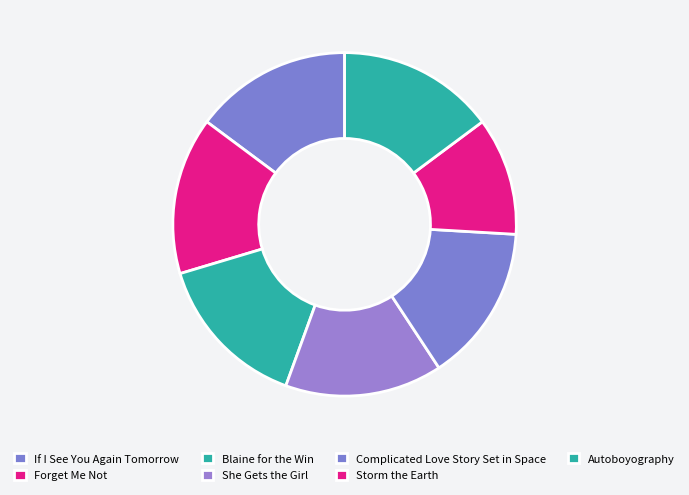

Does Blaine for the Win account for over 50% of the chart?

No